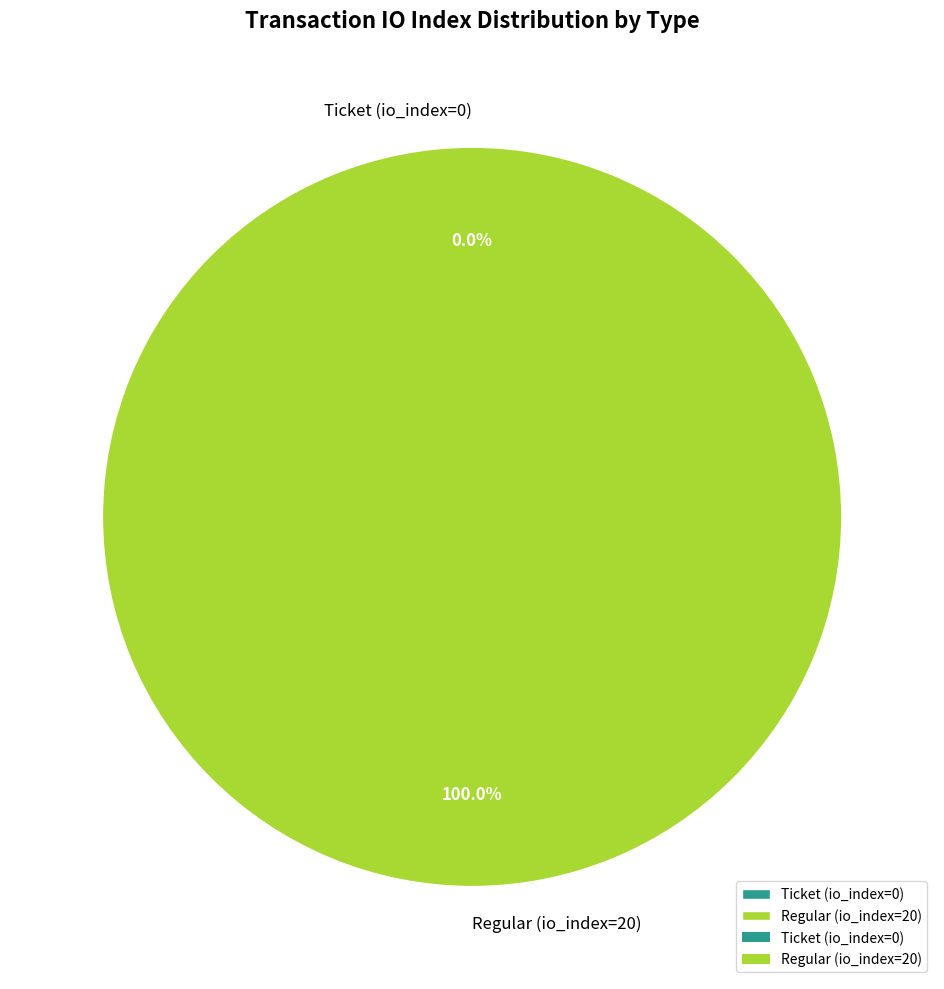

To the nearest percent, what is the difference between the Regular (io_index=20) and Ticket (io_index=0) slice percentages?

100%